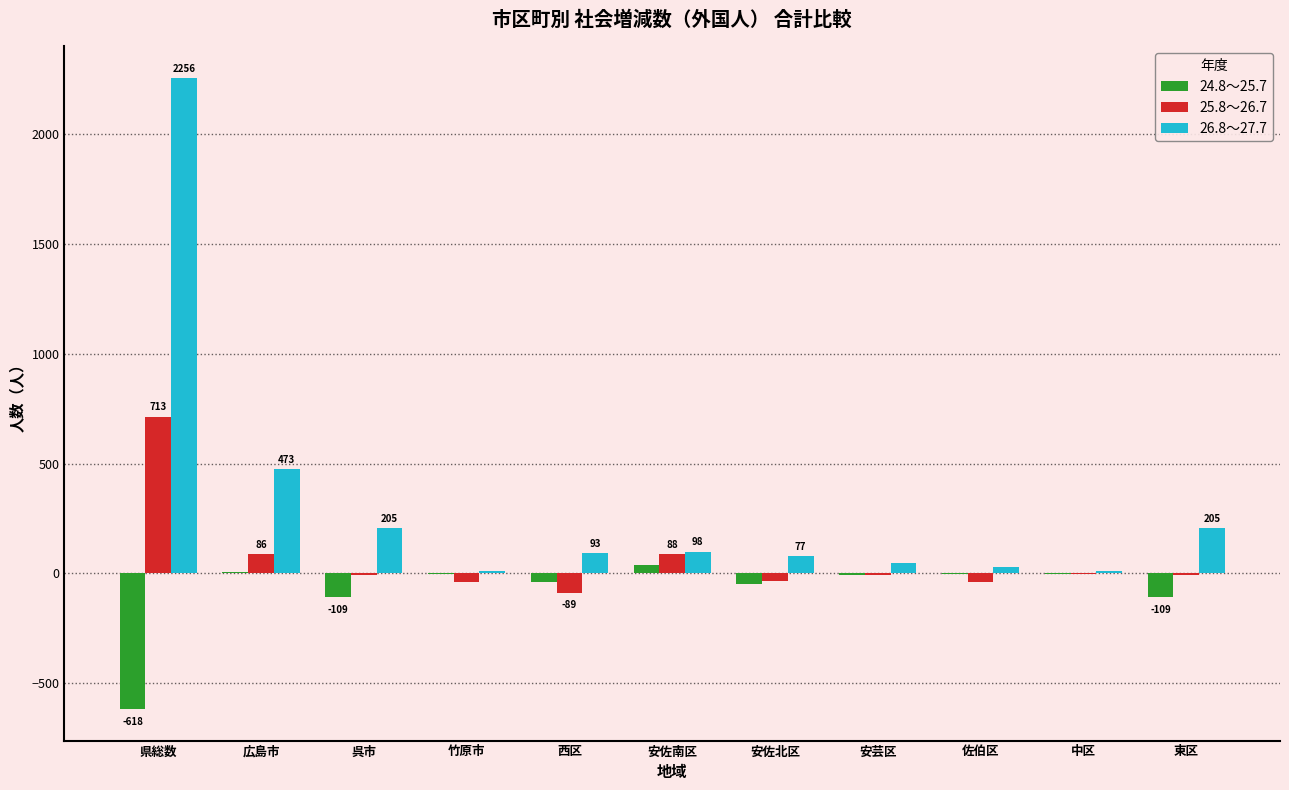

How many distinct data groups are displayed?

3